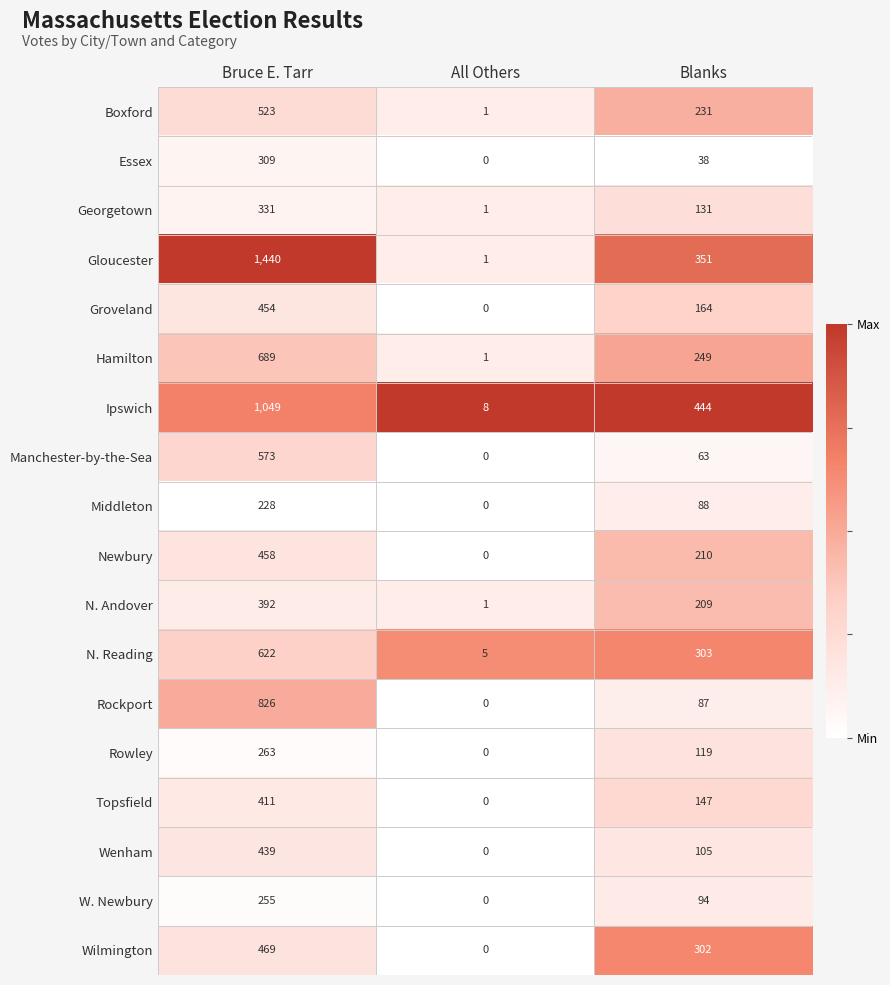

Where is Rowley nearest to the value 131?

Blanks